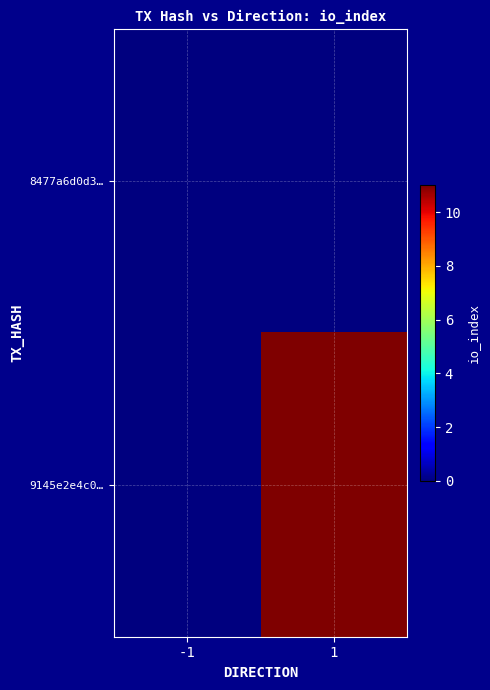

Reading left to right, list all the values displayed in this chart.

8477a6d0d3…: -1=0	1=0
9145e2e4c0…: -1=0	1=11